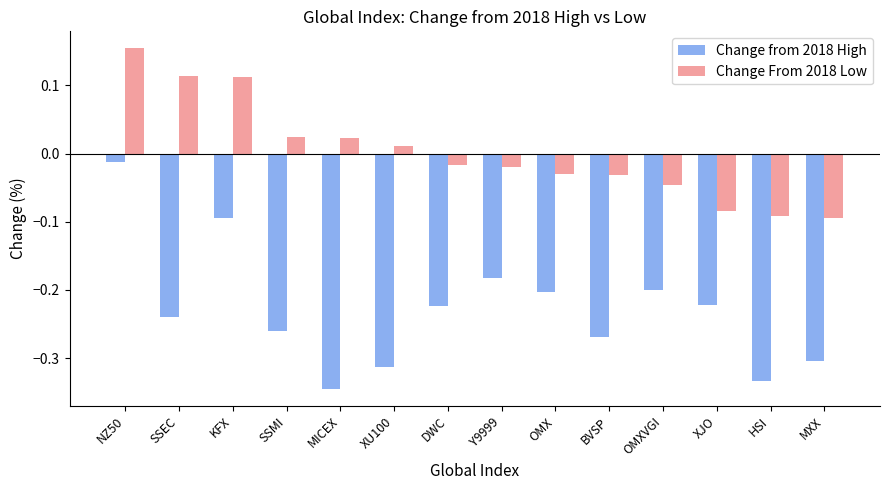

Rank the series at XJO from highest to lowest value.

Change From 2018 Low, Change from 2018 High